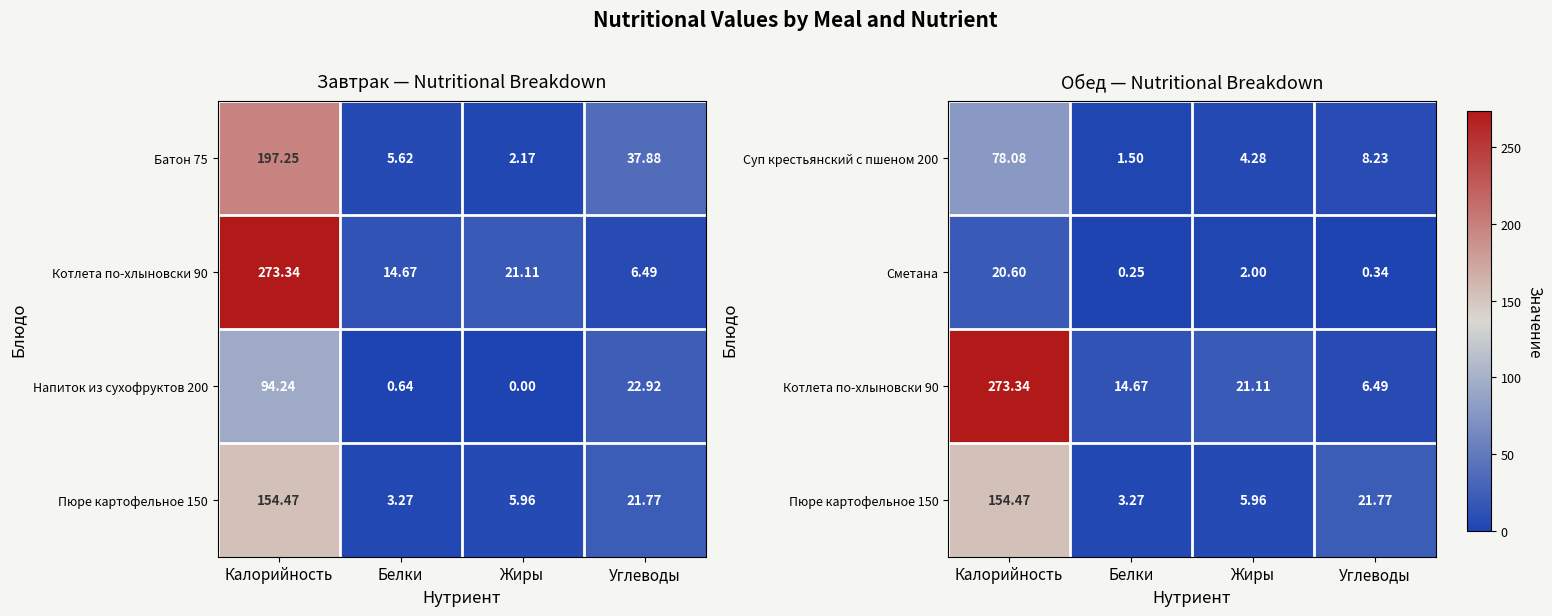

What is the approximate value of Сметана at Жиры?

2.0